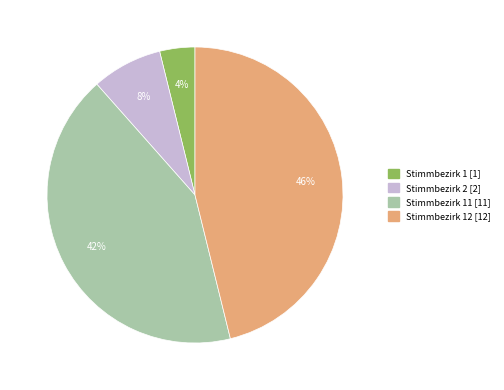

Is there a majority slice in this chart?

No